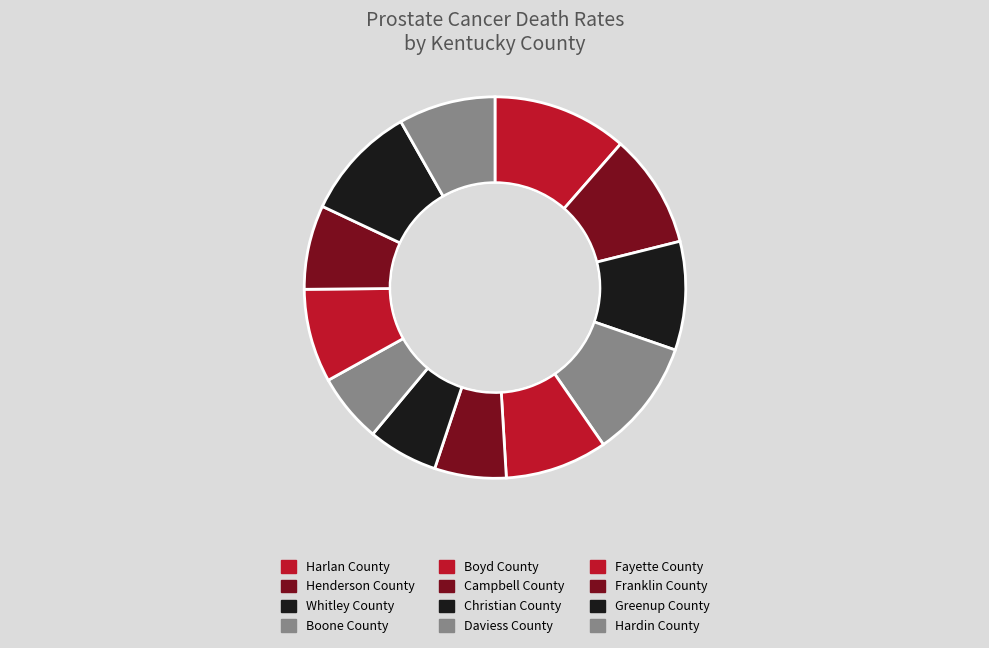

Is there any slice that represents more than half of the pie?

No